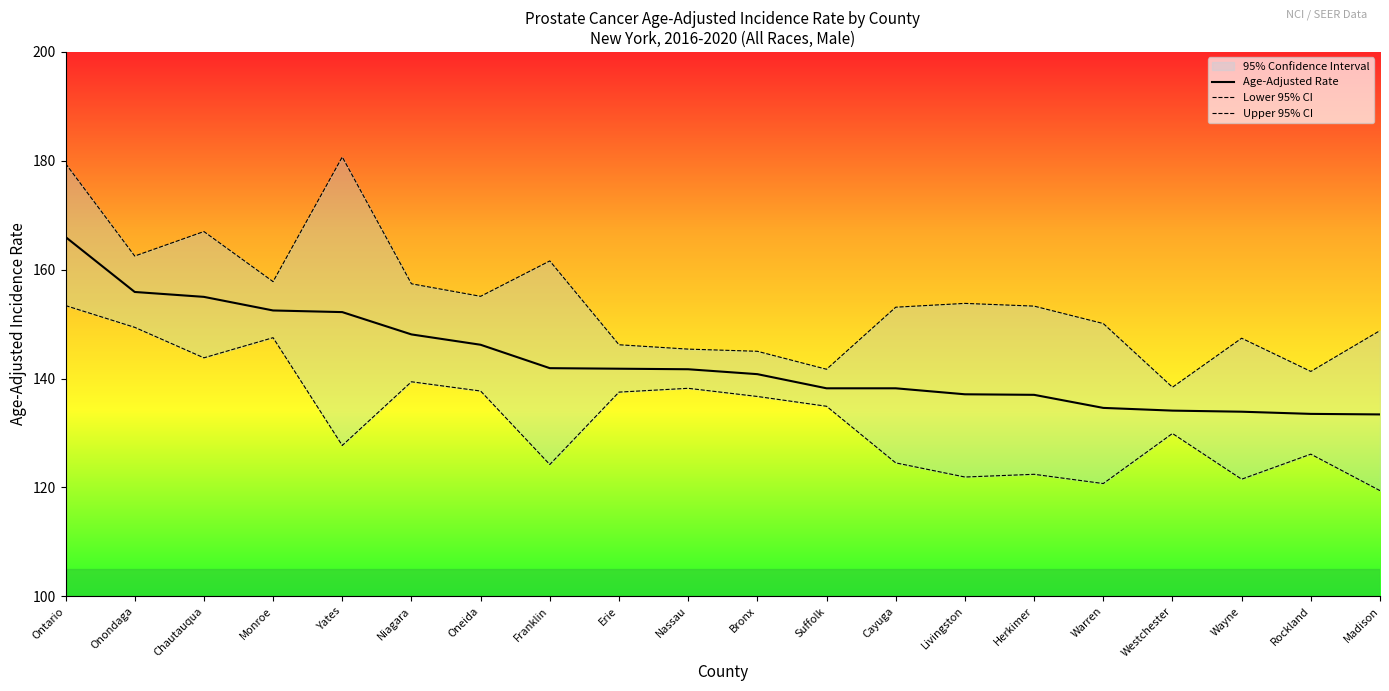

Which has a higher value, Chautauqua or Rockland?

Chautauqua